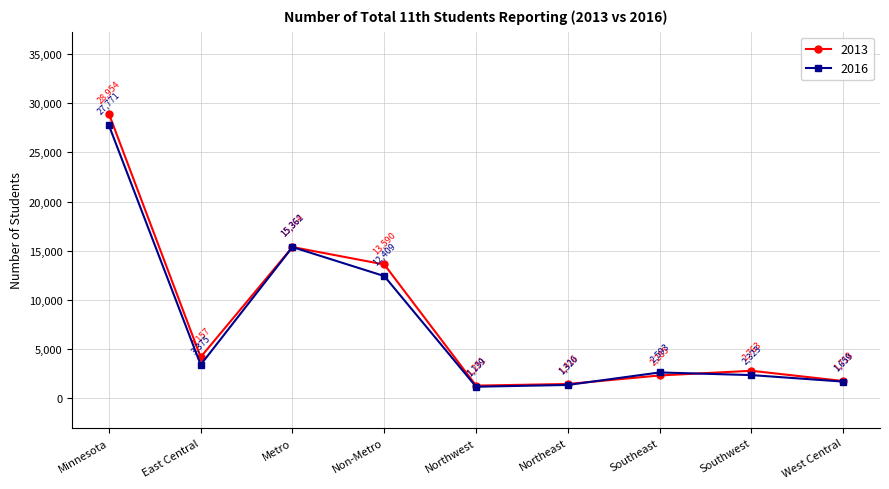

Reading right to left, list all the values displayed in this chart.

2013: West Central=1718	Southwest=2763	Southeast=2285	Northeast=1416	Northwest=1251	Non-Metro=13590	Metro=15364	East Central=4157	Minnesota=28954
2016: West Central=1659	Southwest=2323	Southeast=2593	Northeast=1320	Northwest=1139	Non-Metro=12409	Metro=15362	East Central=3375	Minnesota=27771